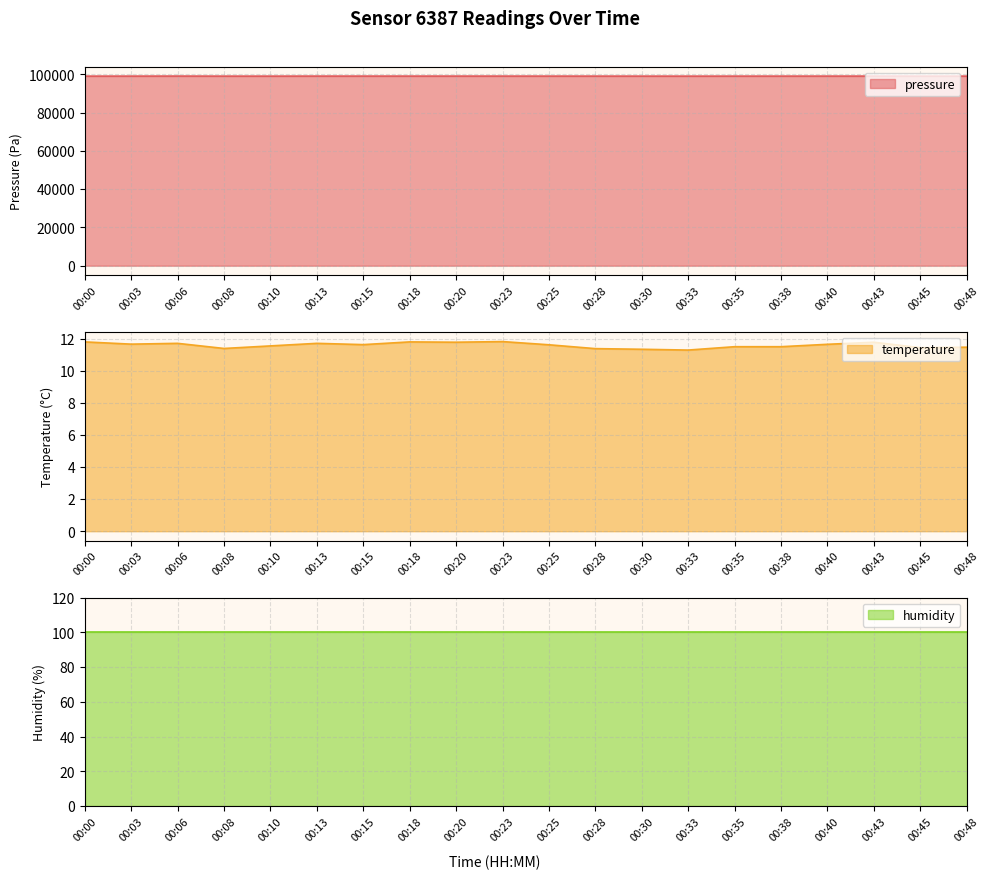

In temperature, how many points are lower than both neighbors (excluding endpoints)?

6